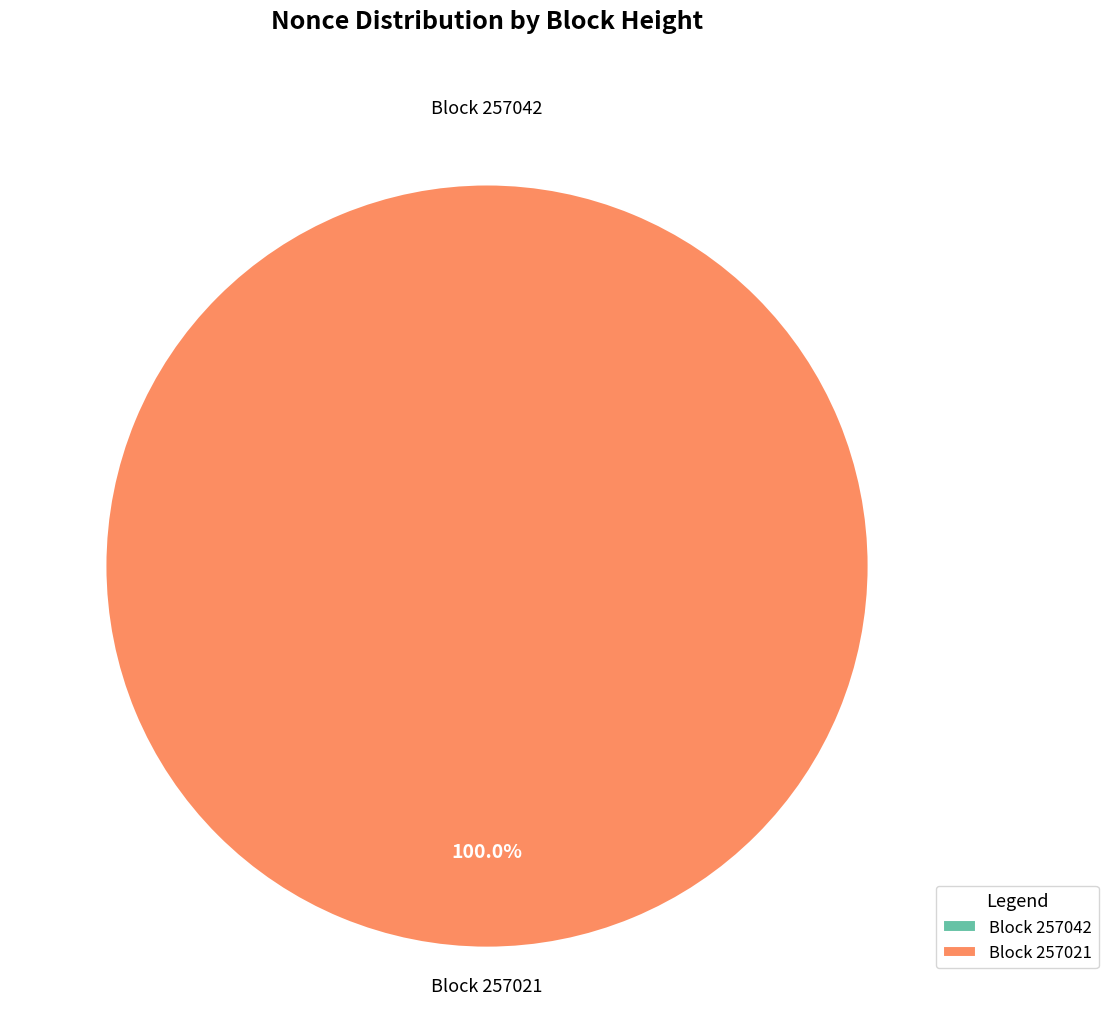

The 257042 slice represents 0% of the pie. True or false?

True